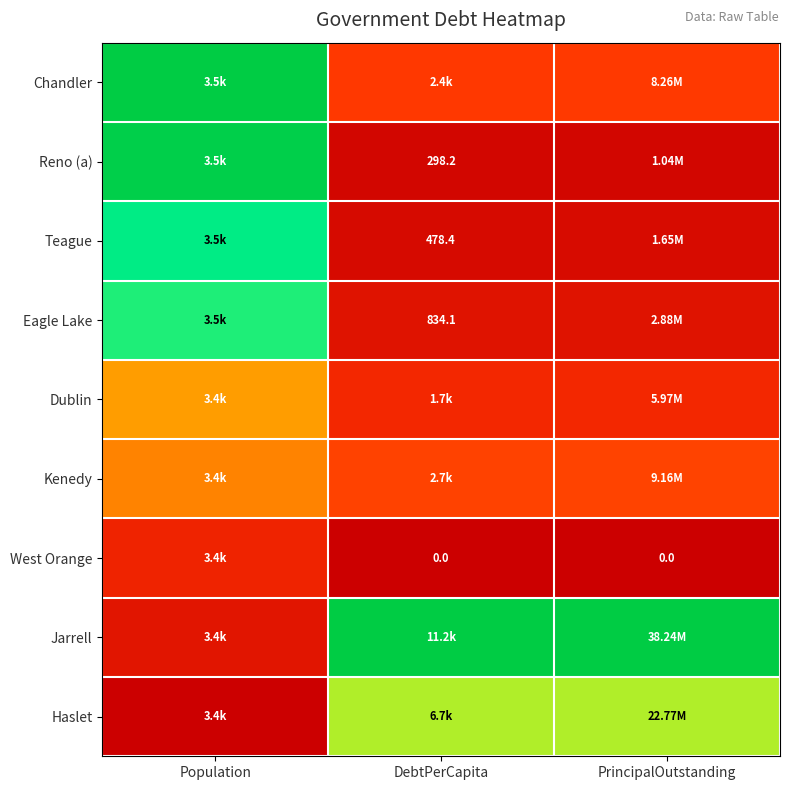

Is the value of Eagle Lake at DebtPerCapita greater than the value of Kenedy at Population?

No